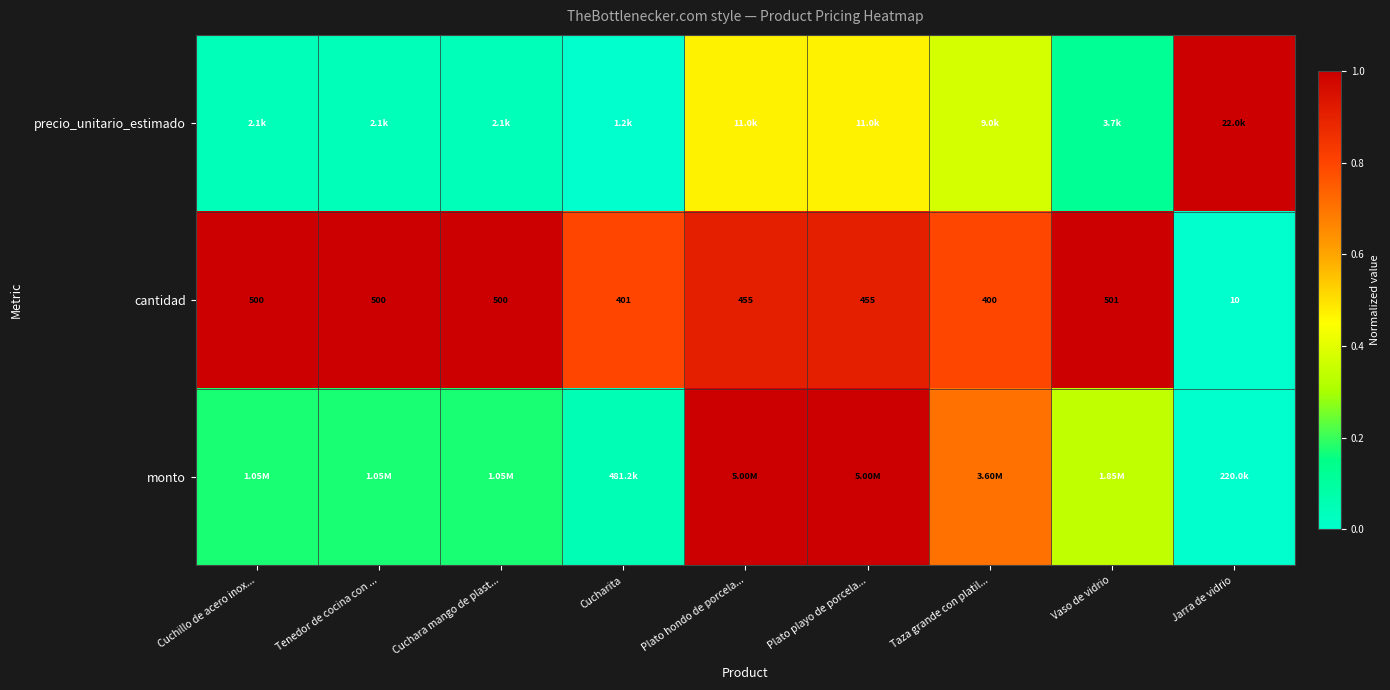

Where is cantidad nearest to the value 255?

Taza grande con platil...